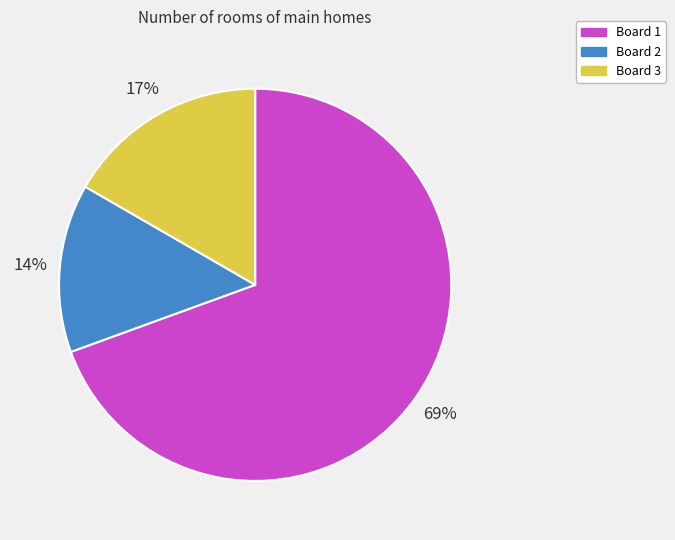

Is the sum of Board 2 and Board 3 greater than half?

No